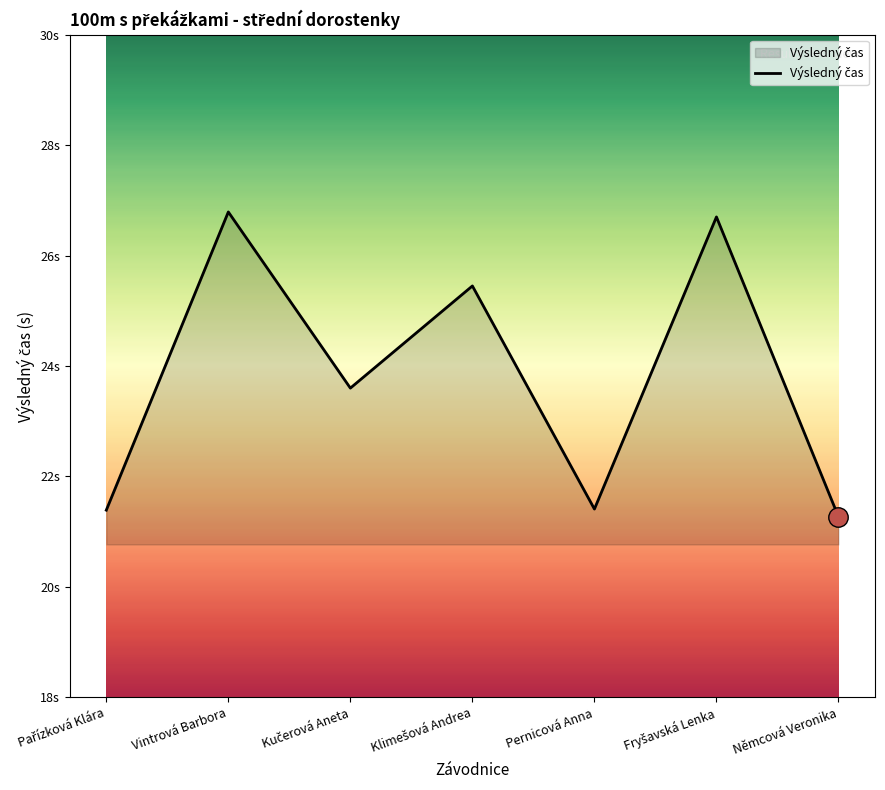

Rank the categories by value from lowest to highest.

Němcová Veronika, Pařízková Klára, Pernicová Anna, Kučerová Aneta, Klimešová Andrea, Fryšavská Lenka, Vintrová Barbora